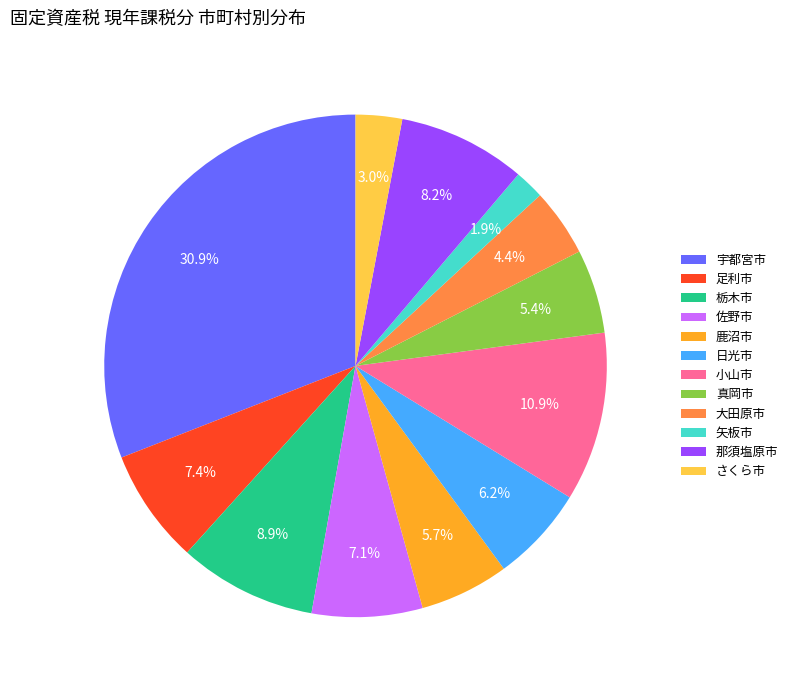

What portion of the pie excludes 小山市?

89.1%